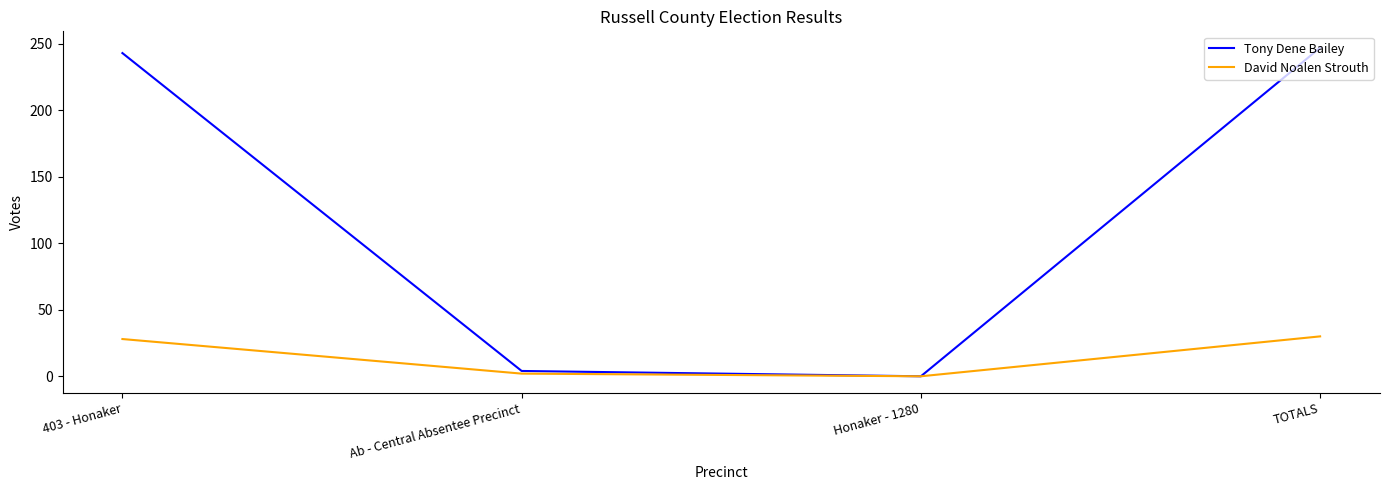

How many positive values does the David Noalen Strouth series have?

3